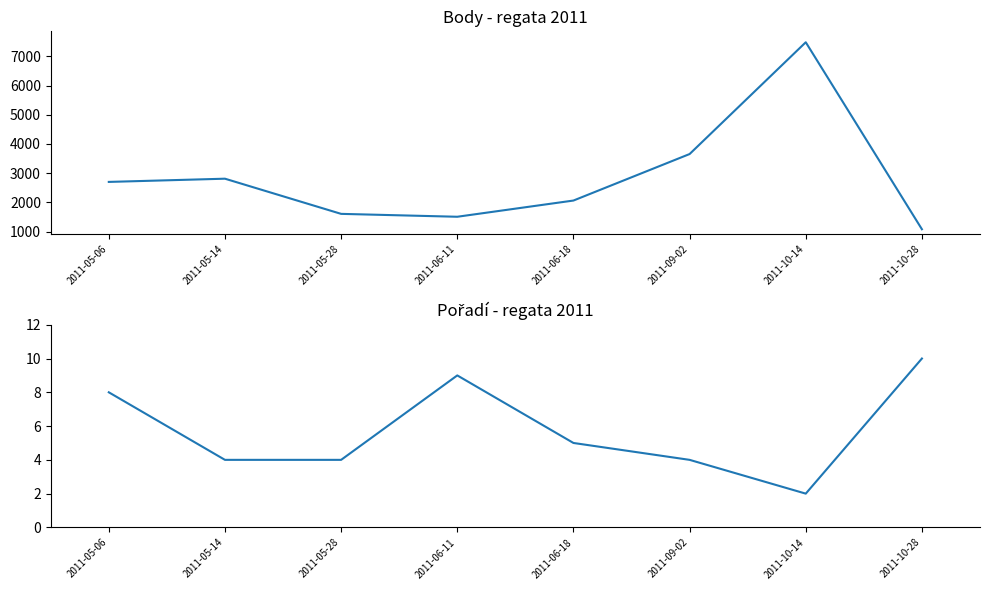

Which series has the largest range (max minus min)?

Body